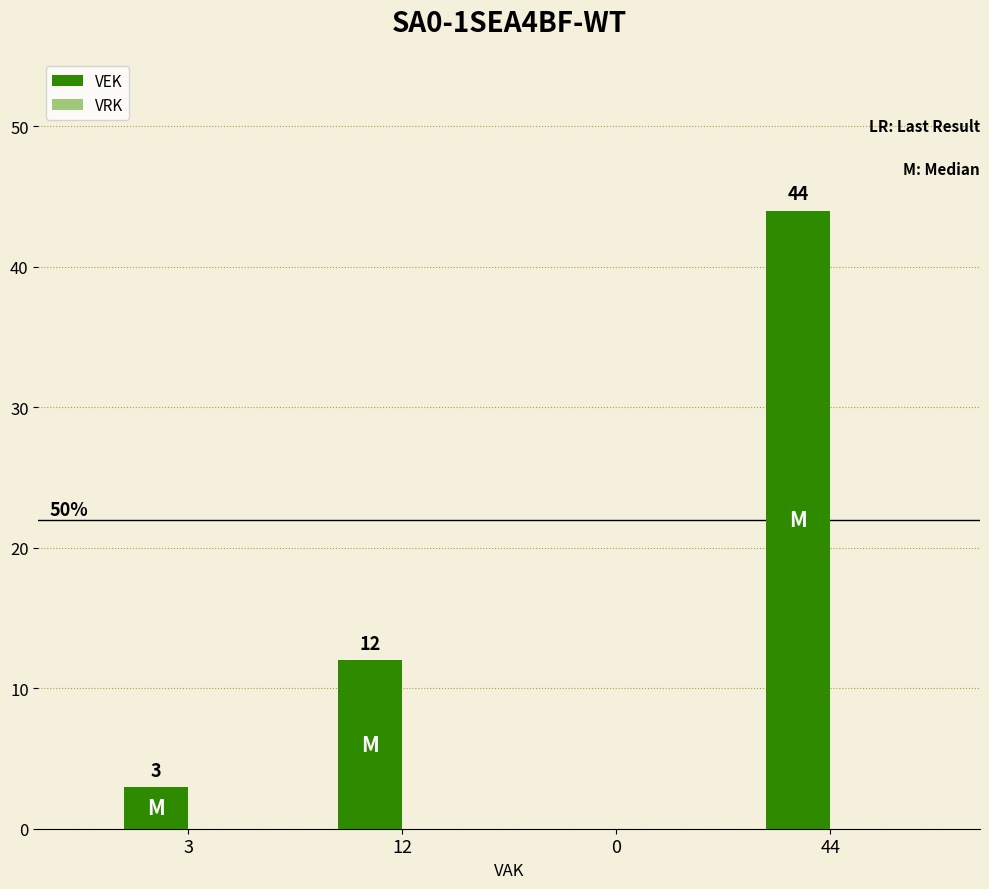

How many categories are shown in the chart?

4